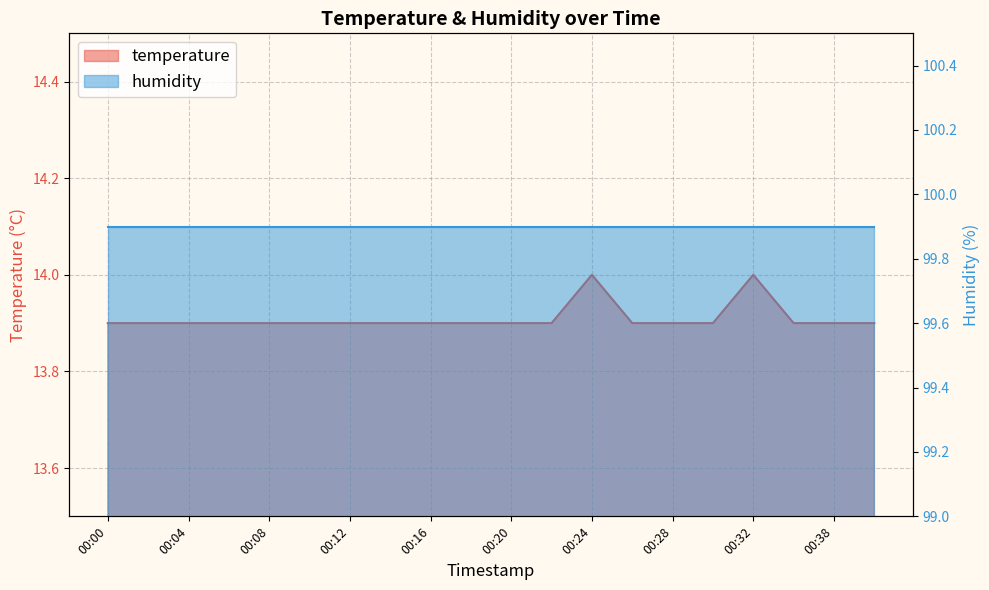

Reading left to right, list all the values displayed in this chart.

00:00=13.9	00:02=13.9	00:04=13.9	00:06=13.9	00:08=13.9	00:10=13.9	00:12=13.9	00:14=13.9	00:16=13.9	00:18=13.9	00:20=13.9	00:22=13.9	00:24=14.0	00:26=13.9	00:28=13.9	00:30=13.9	00:32=14.0	00:36=13.9	00:38=13.9	00:40=13.9